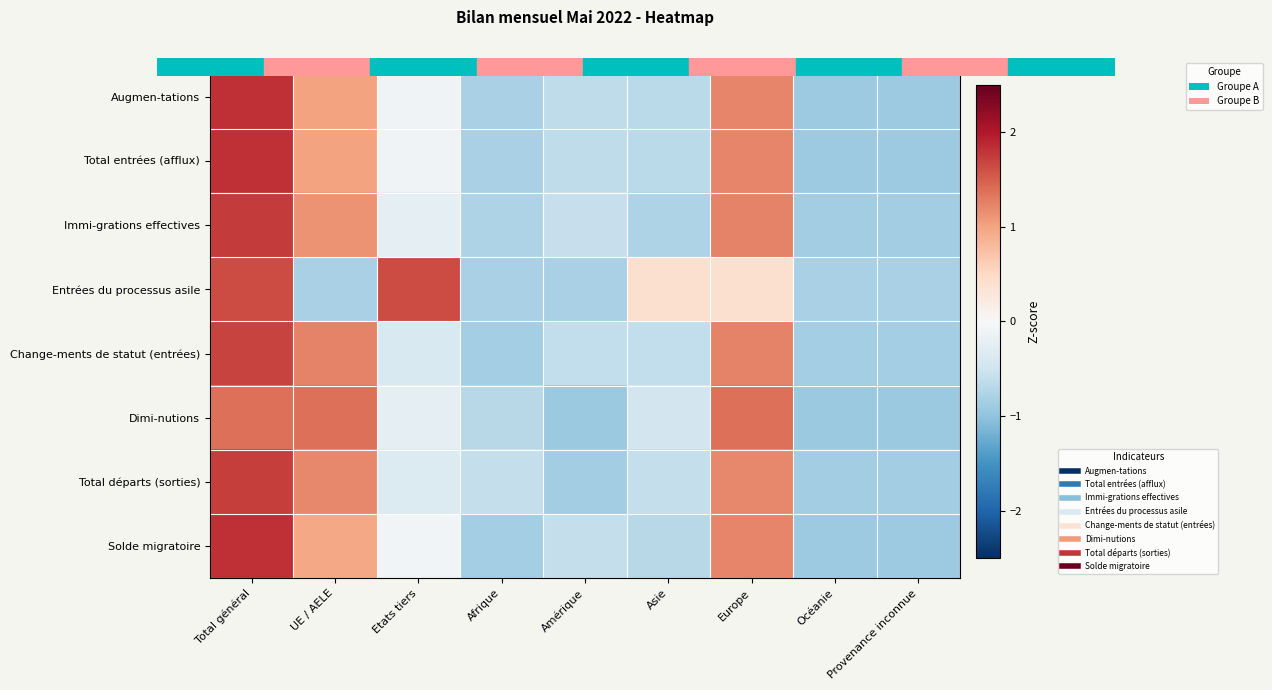

Between Total général and Europe, which series saw the biggest shift?

Entrées du processus asile